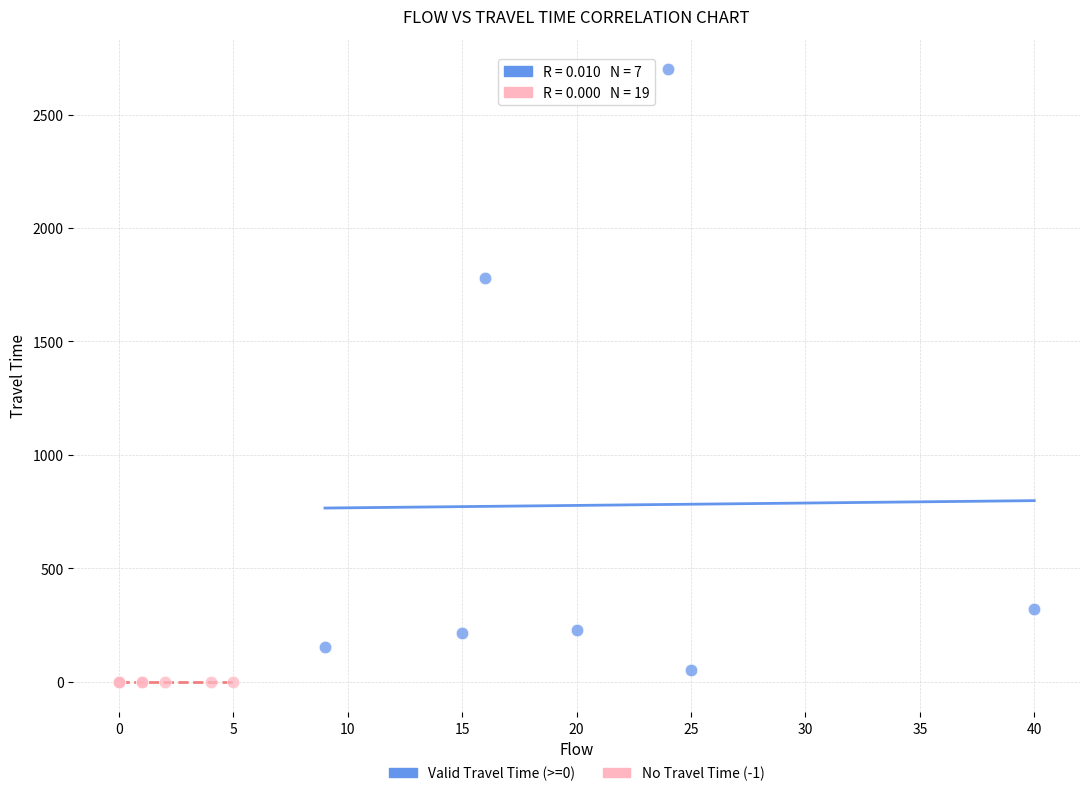

Which series reaches the maximum Y coordinate?

Valid Travel Time (>=0)